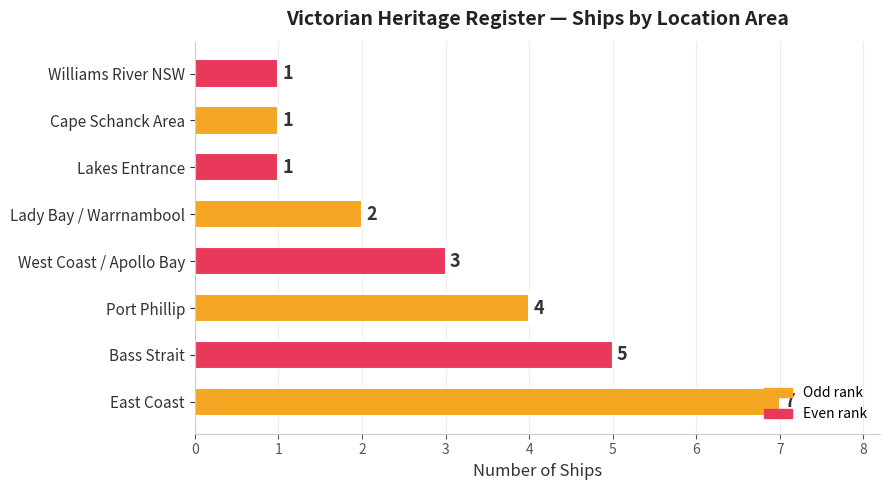

What is the sum of the values at Lakes Entrance and Lady Bay / Warrnambool?

3